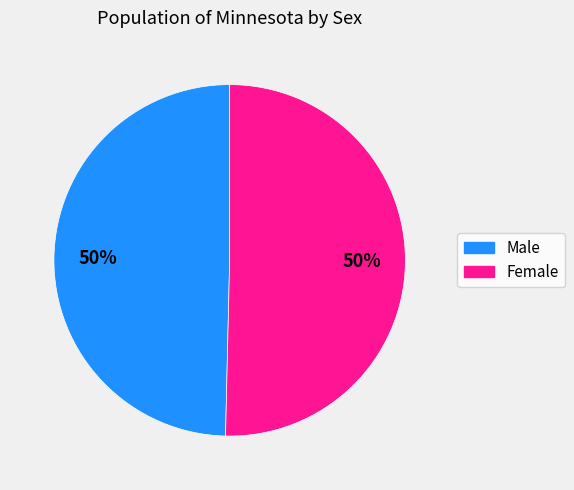

Count the number of slices in the pie.

2